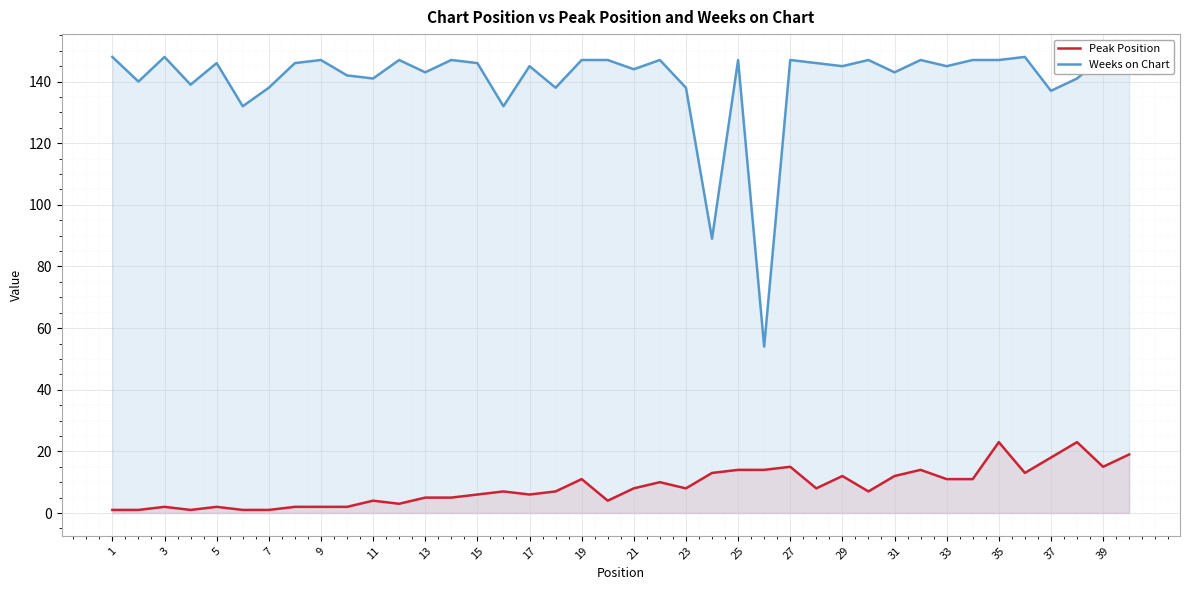

What is the average value of the Weeks on Chart series?

140